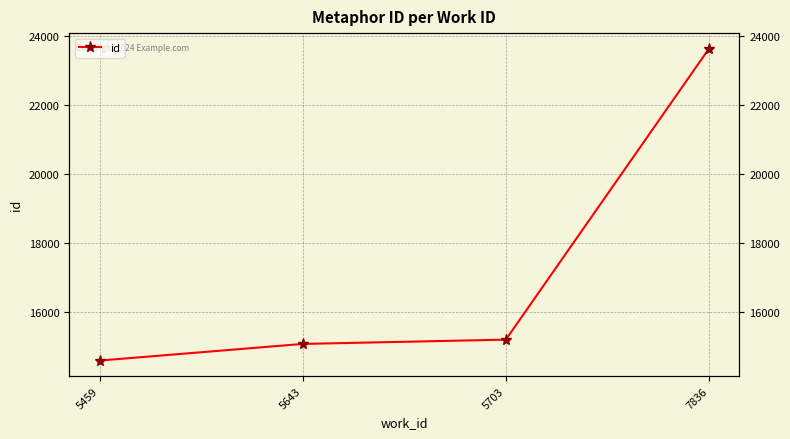

Where does the data first go above 15205?

7836